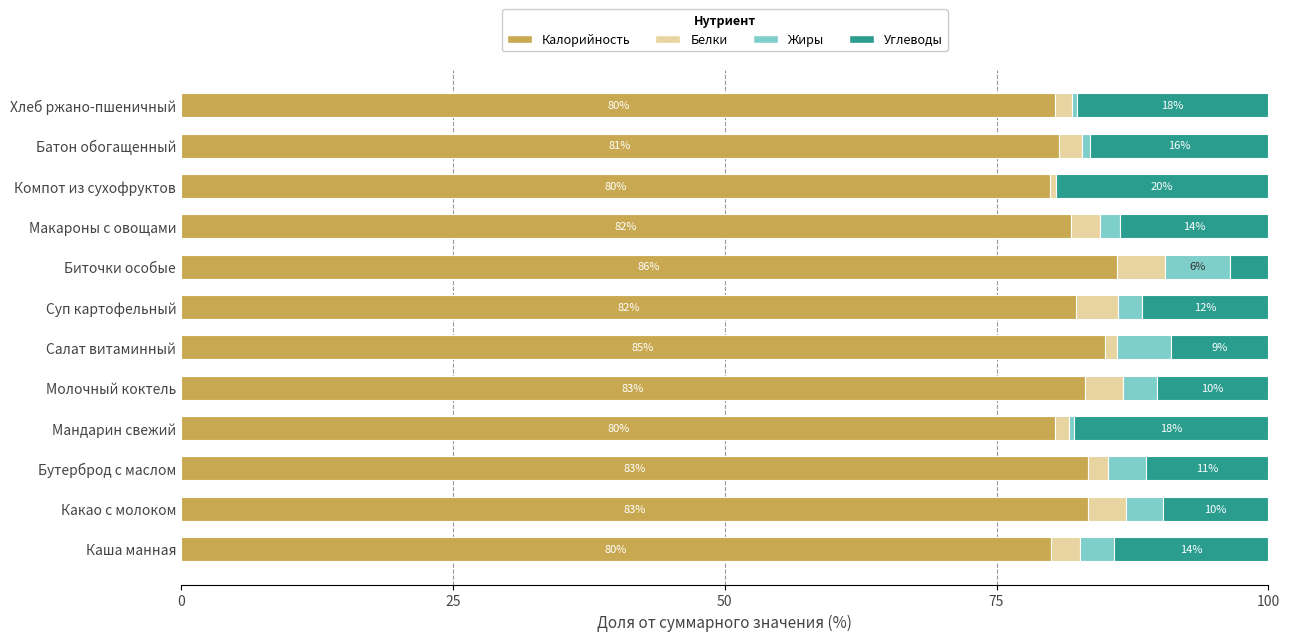

At which label does Калорийность reach its peak?

Биточки особые